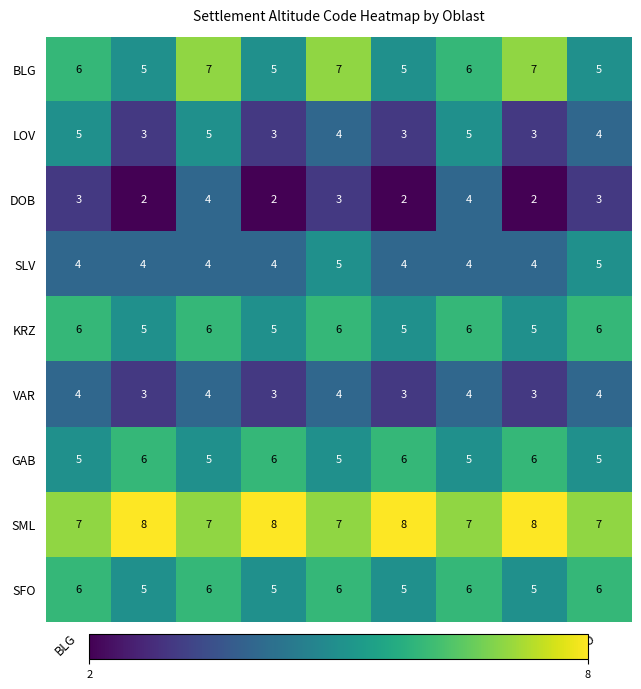

What is the maximum value shown in the chart?

8